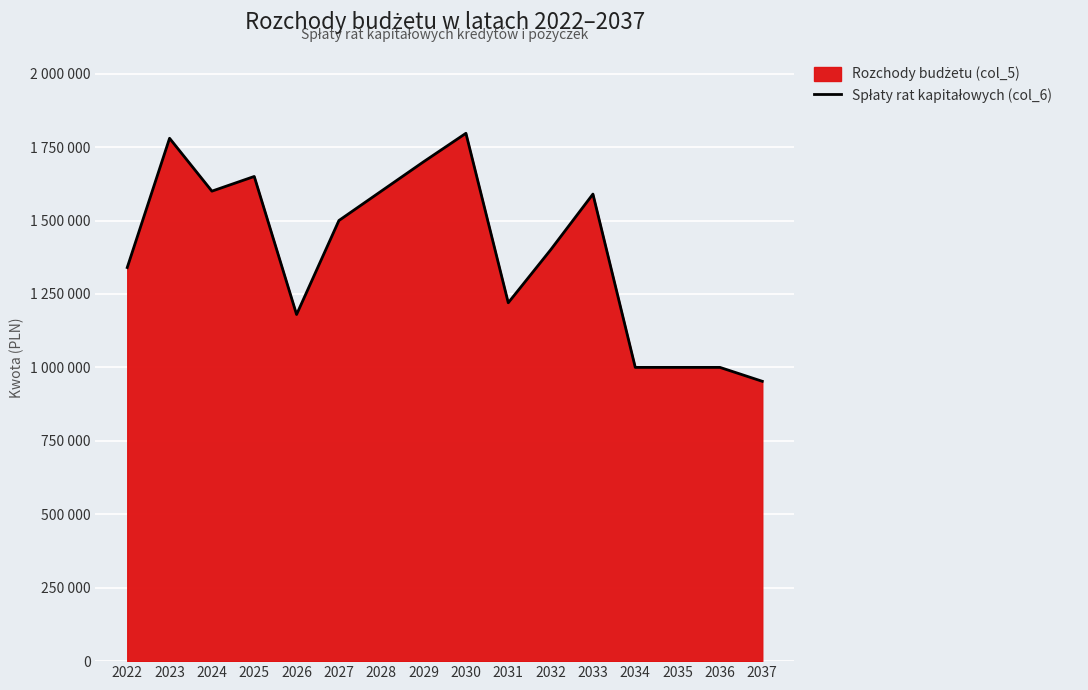

Rank the categories by value from highest to lowest.

2030, 2023, 2029, 2025, 2024, 2028, 2033, 2027, 2032, 2022, 2031, 2026, 2034, 2035, 2036, 2037